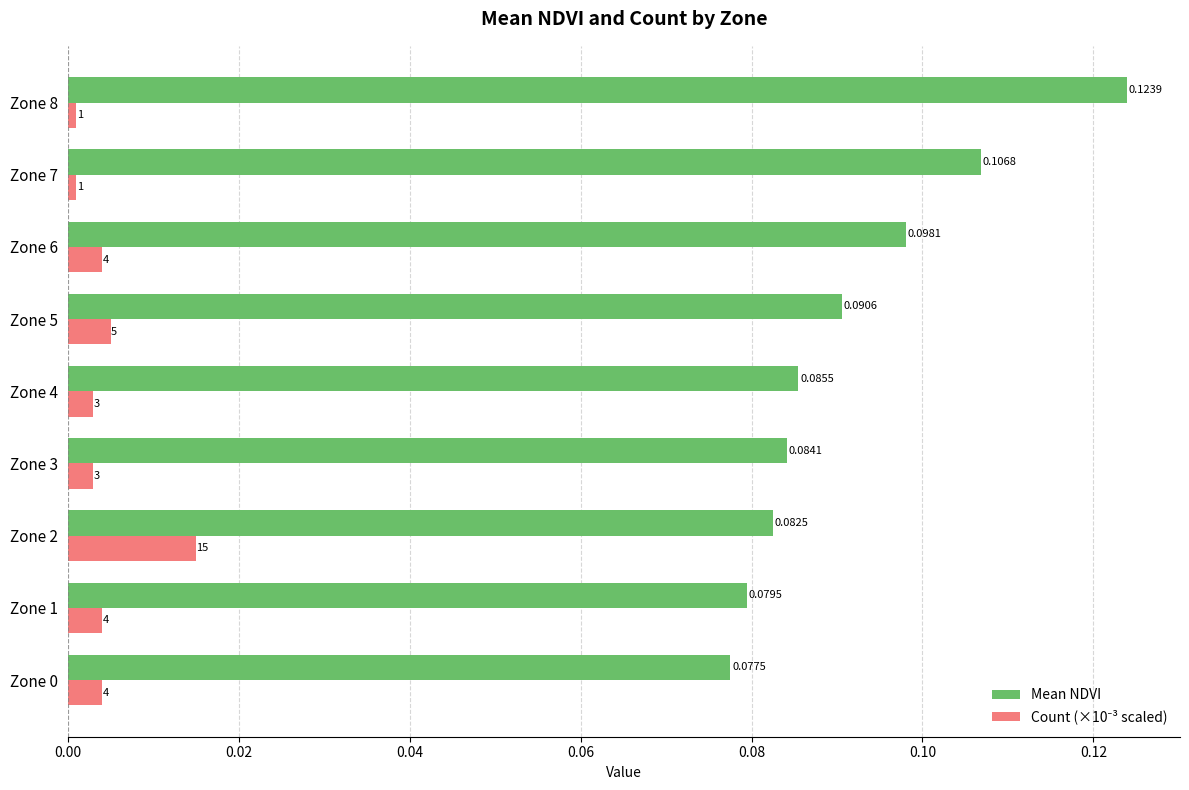

Which series has the largest total across all categories?

Mean NDVI